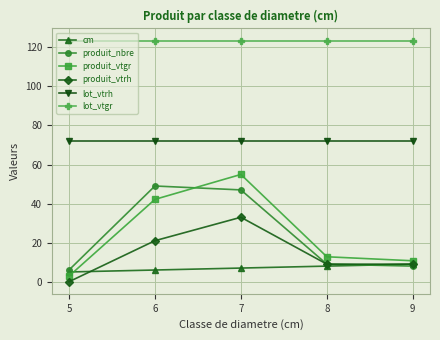

True or false: lot_vtrh and produit_vtrh intersect in this chart.

False